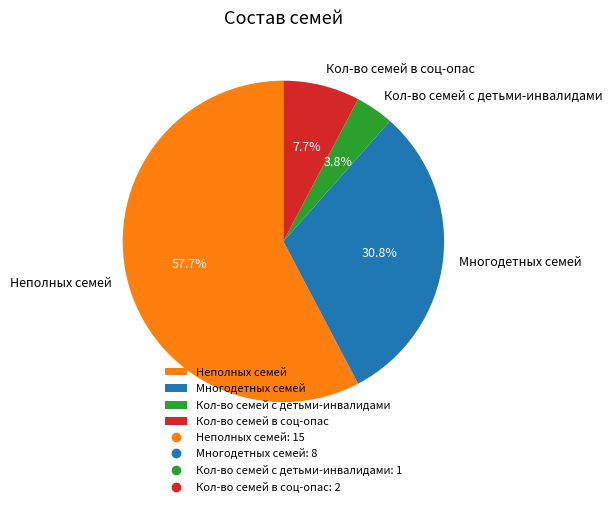

What percentage is the Неполных семей slice, to the nearest percent?

58%